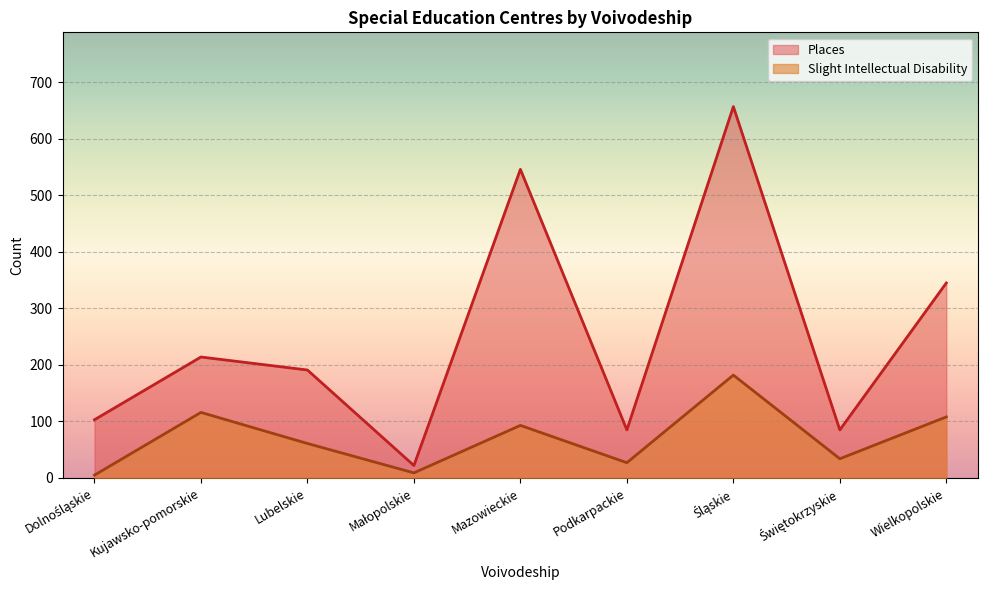

What is the difference between the second highest and second lowest values in the Slight Intellectual Disability series?

107